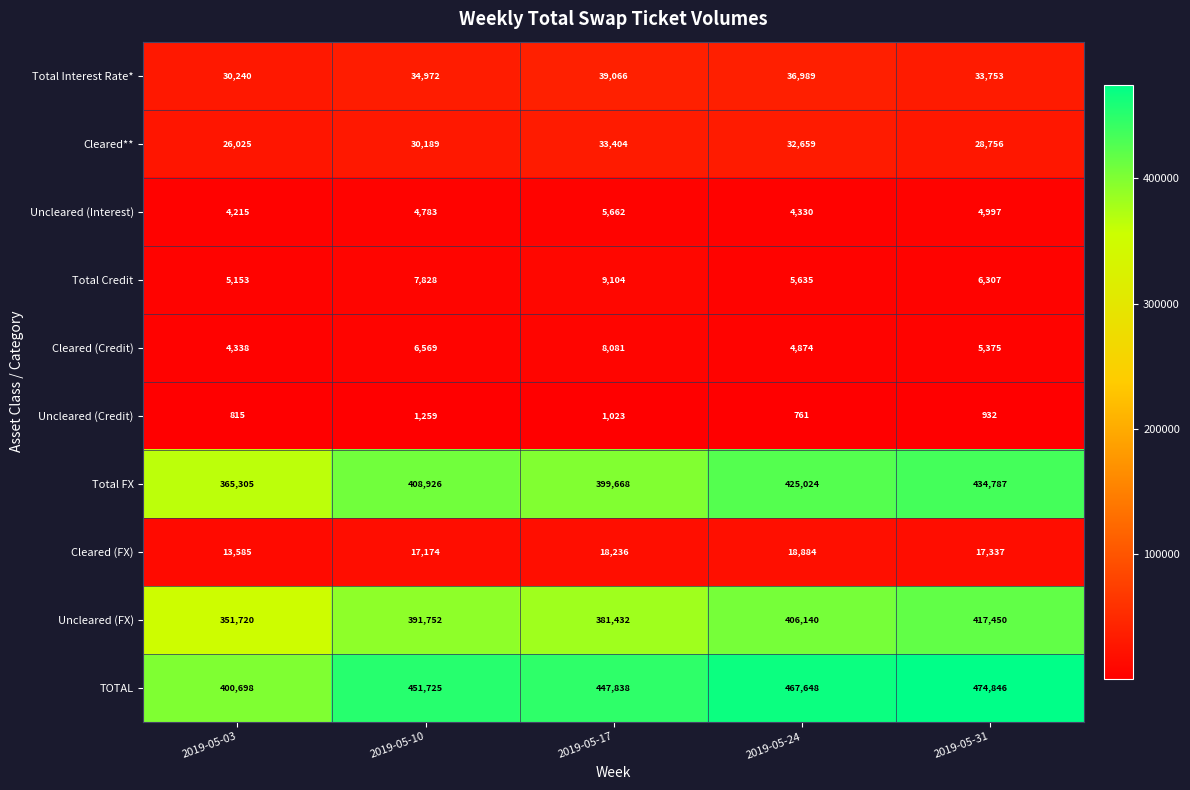

Rank the series at 2019-05-24 from lowest to highest value.

Uncleared (Credit), Uncleared (Interest), Cleared (Credit), Total Credit, Cleared (FX), Cleared**, Total Interest Rate*, Uncleared (FX), Total FX, TOTAL